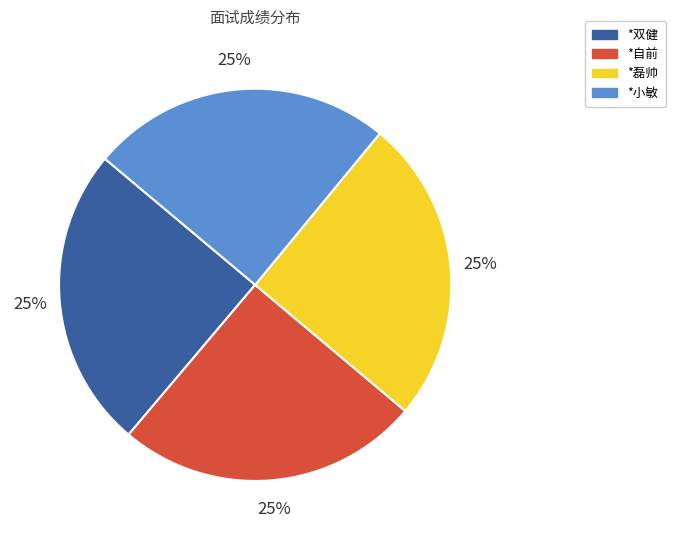

Is it true that *小敏 is 38% of the pie?

False